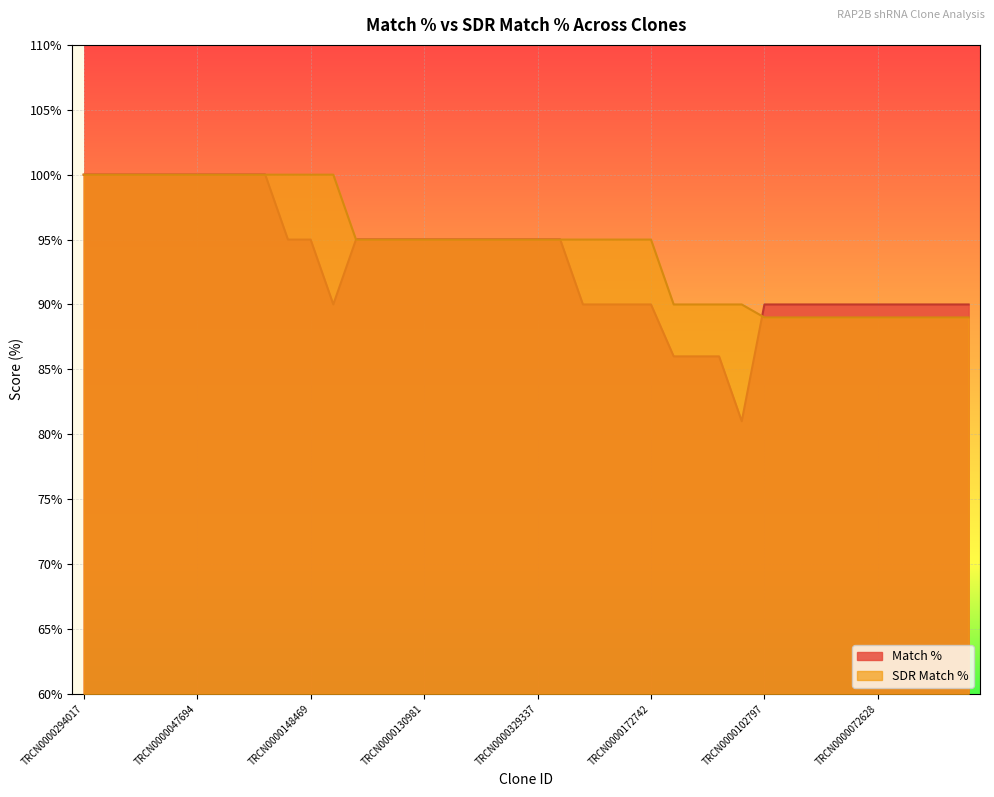

What is the maximum value shown in the chart?

100